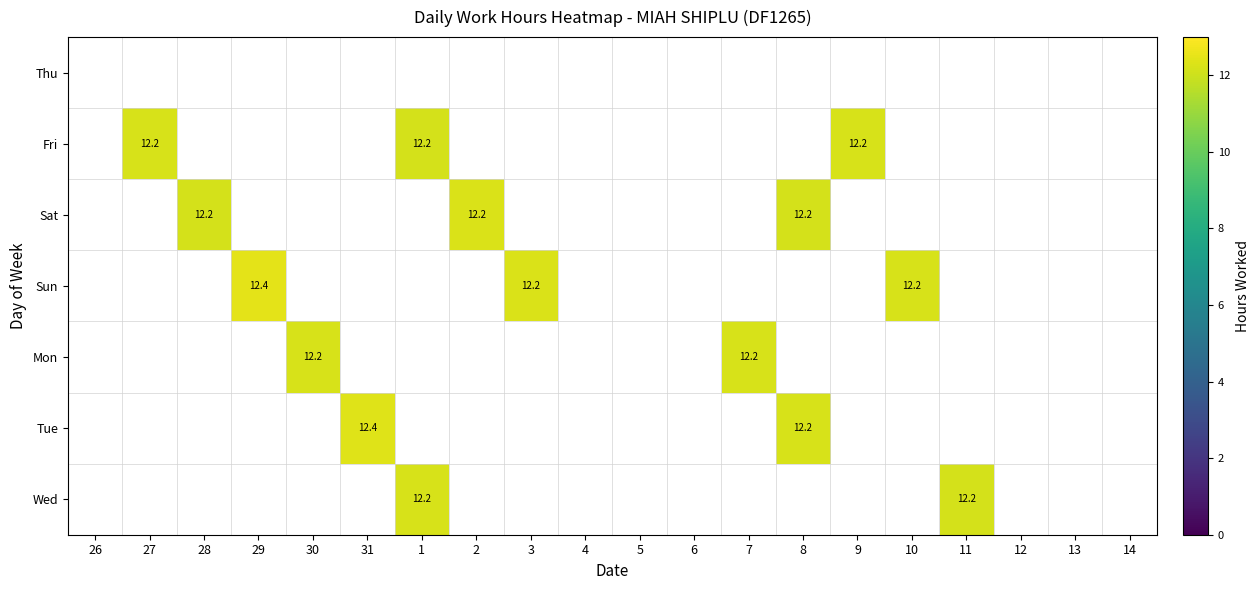

At which category is the sum across all series the highest?

1